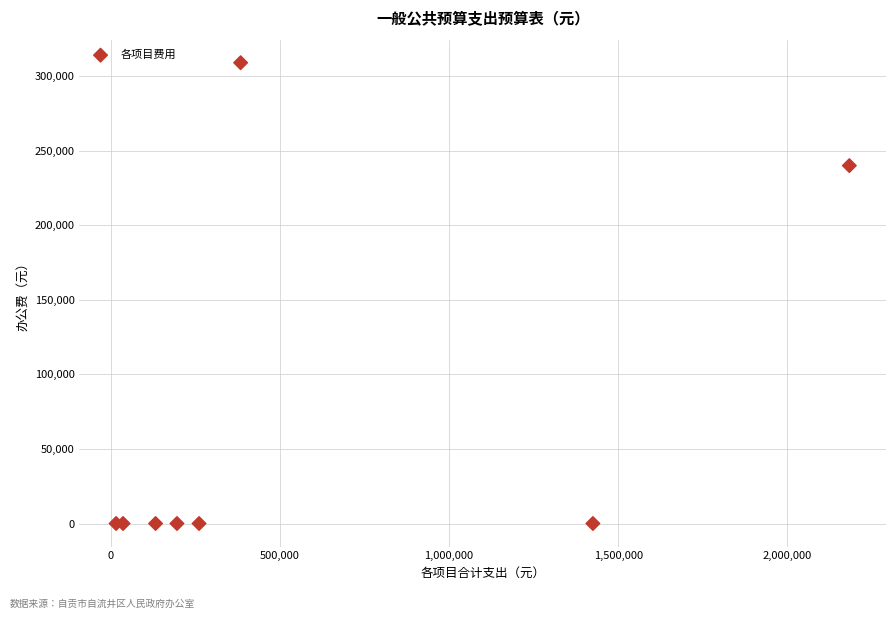

What Y value in the scatter plot is closest to 154500?

240000